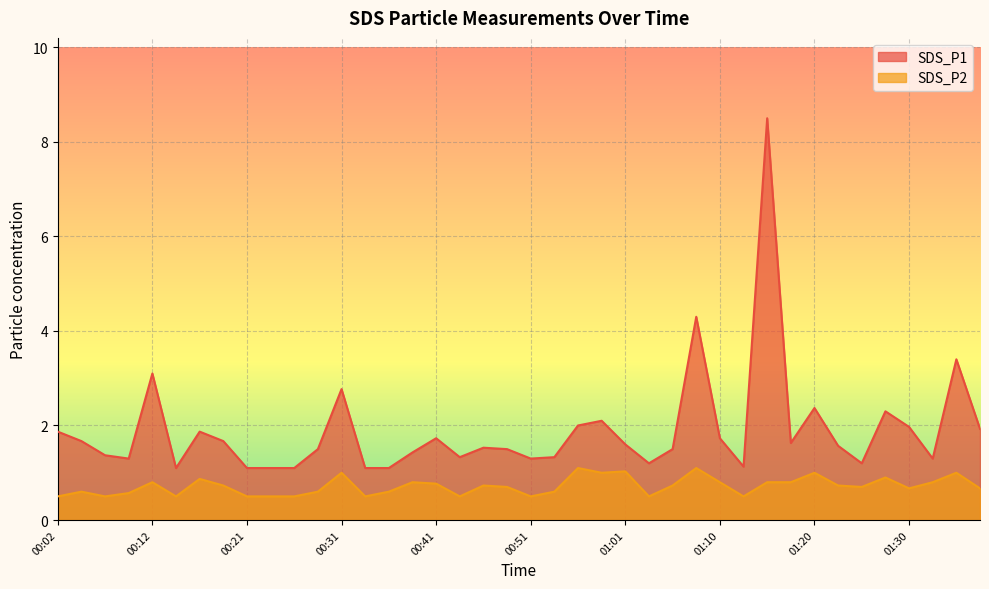

How many lines are shown in the chart?

2